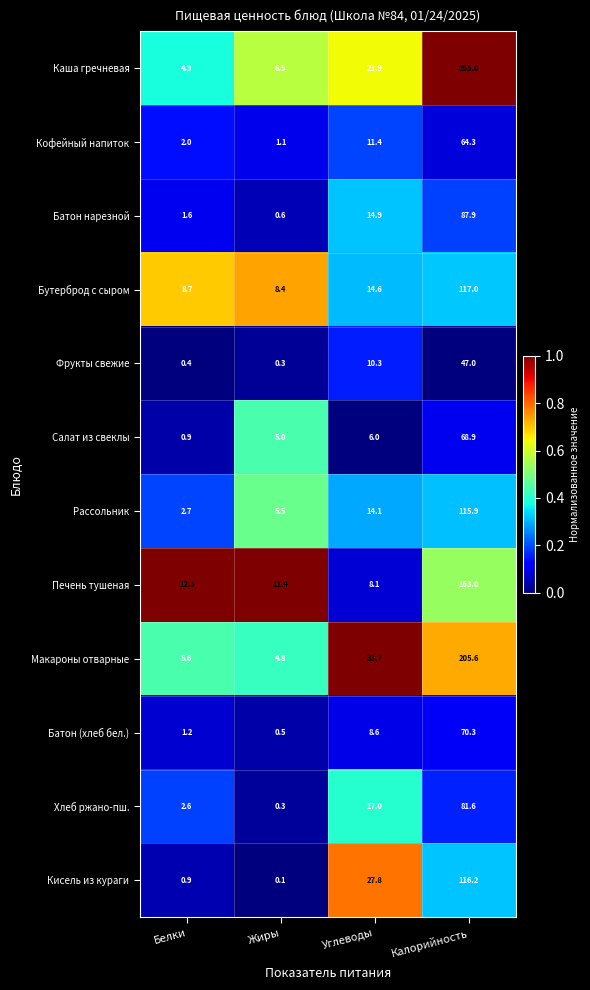

Where does the Батон нарезной series first go above 14?

Углеводы